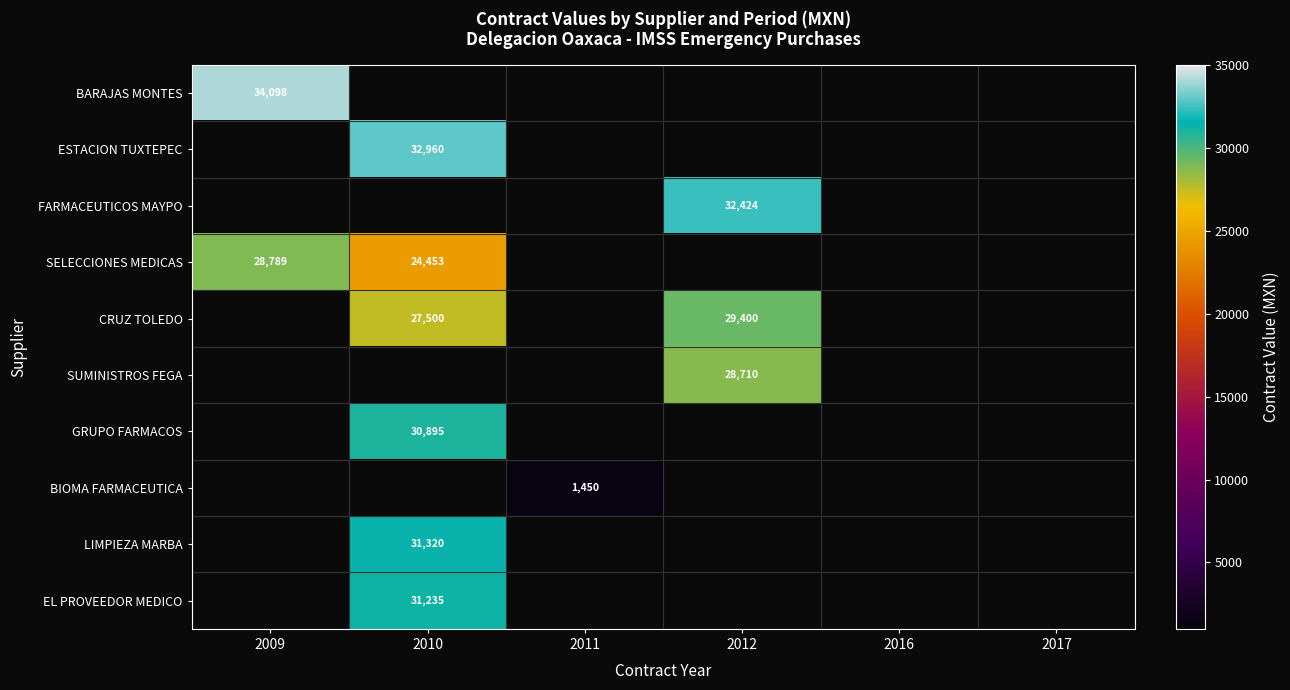

What is the greatest value displayed?

34097.5